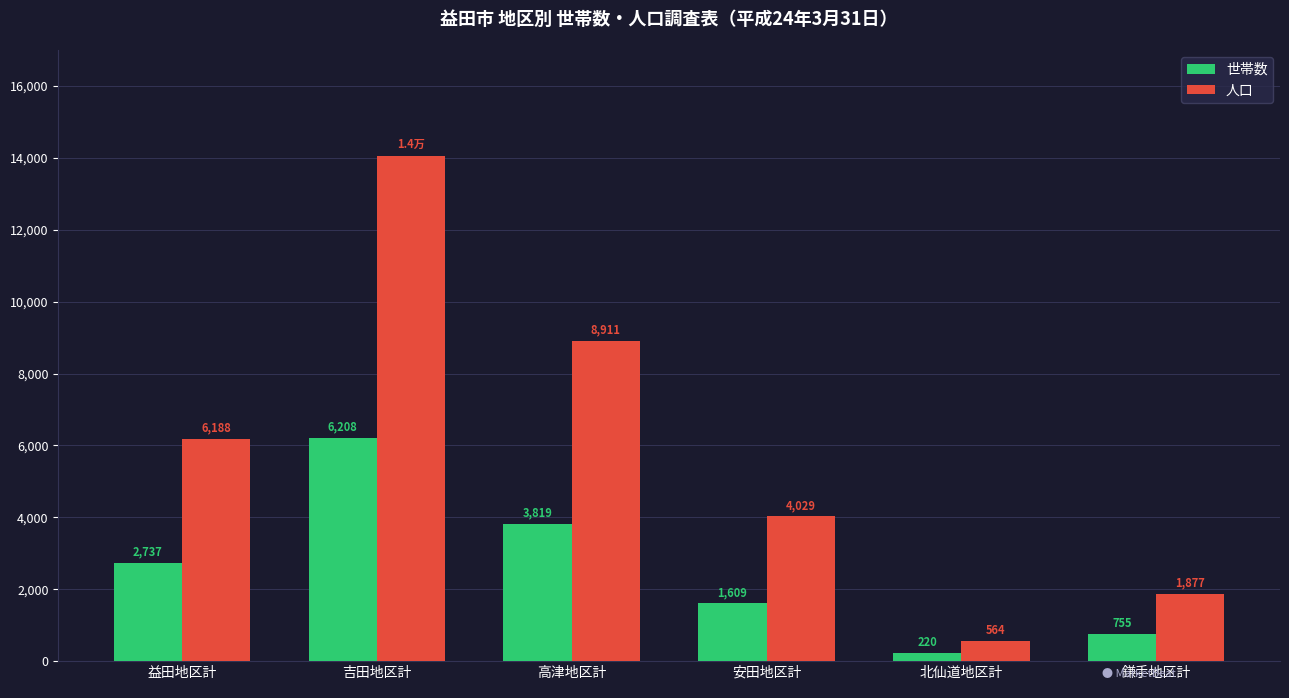

Which series changed the most between 益田地区計 and 安田地区計?

人口